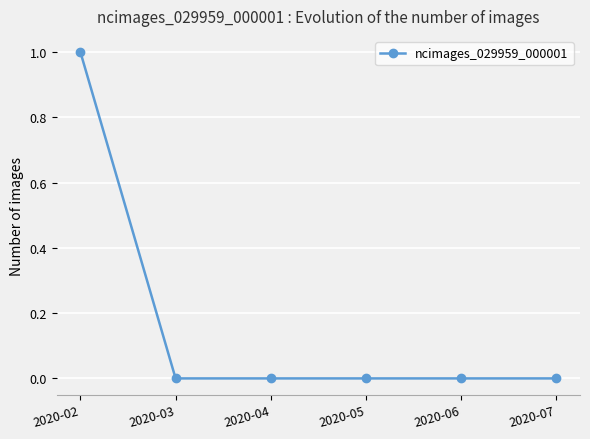

At which category does the chart reach its peak across all series?

2020-02